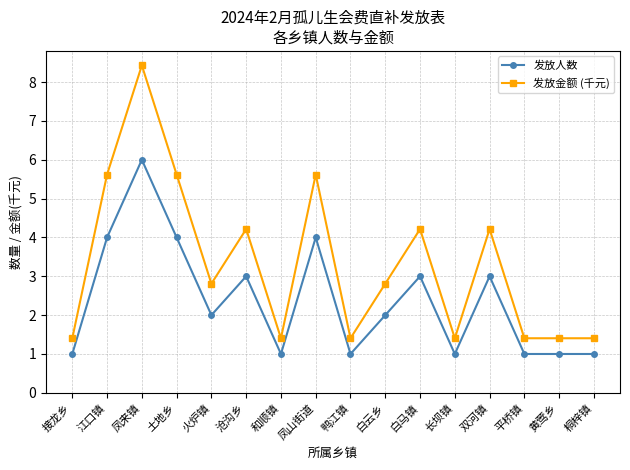

What is the difference between the highest and lowest values at 鸭江镇?

0.4